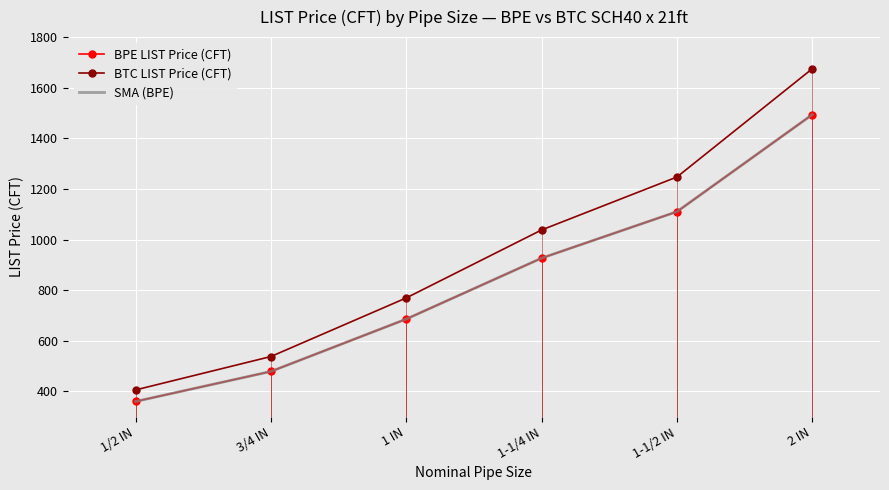

Rank the series at 1-1/2 IN from highest to lowest value.

BTC LIST Price (CFT), BPE LIST Price (CFT), SMA (BPE)